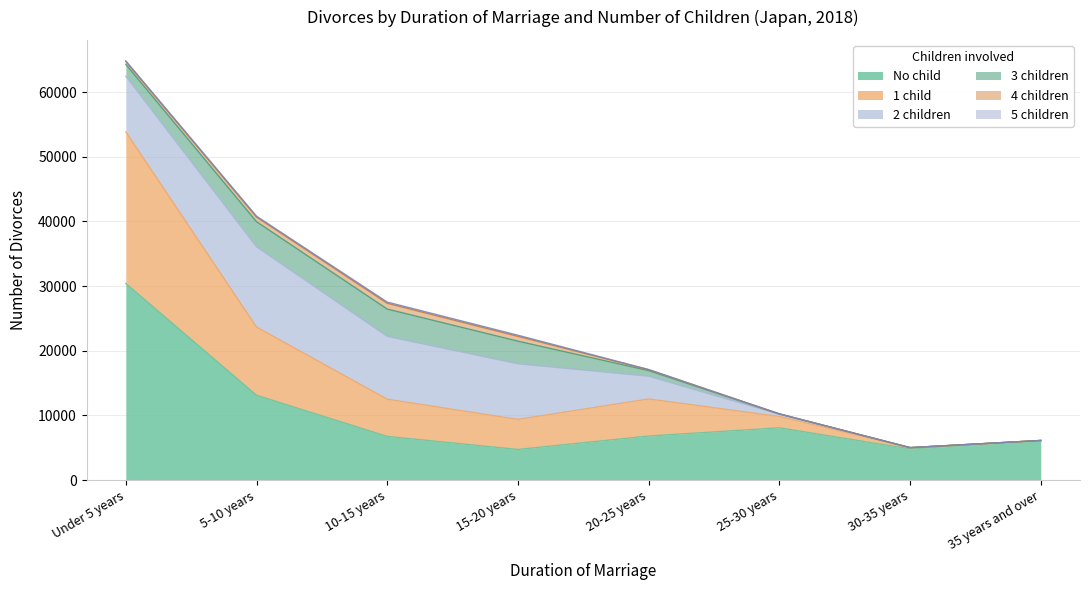

At which label does No child reach its minimum?

15-20 years